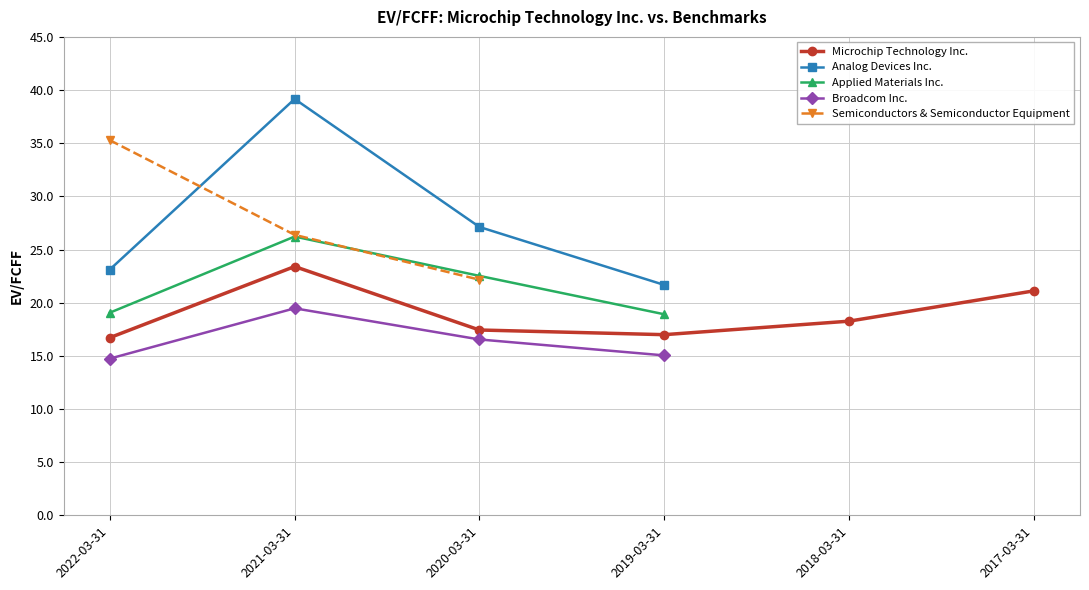

How many data points in Broadcom Inc. are above 15?

3